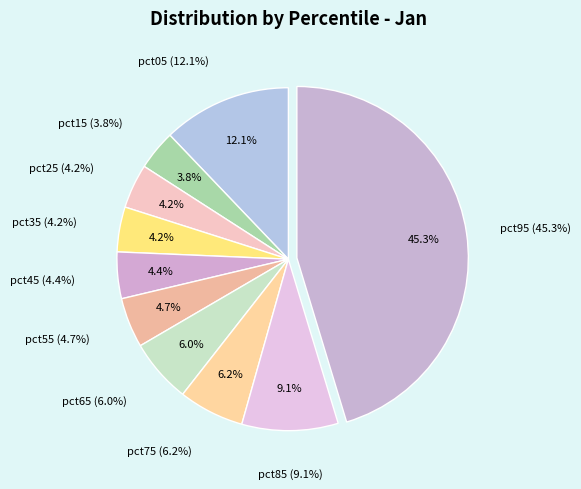

Is it true that pct75 is 6% of the pie?

True